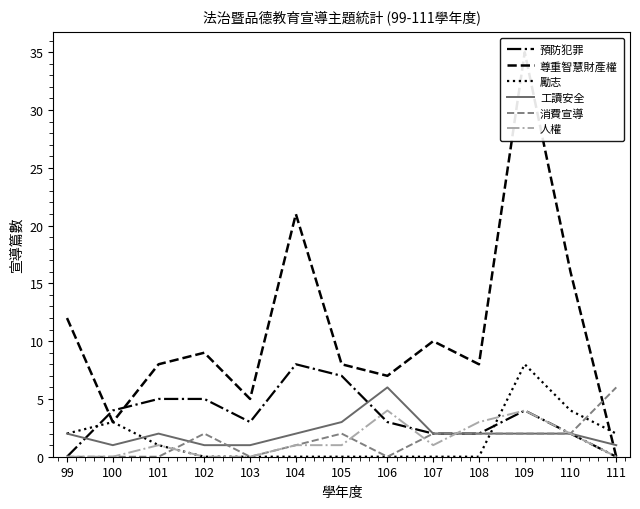

How many values in the 人權 series exceed 1?

4